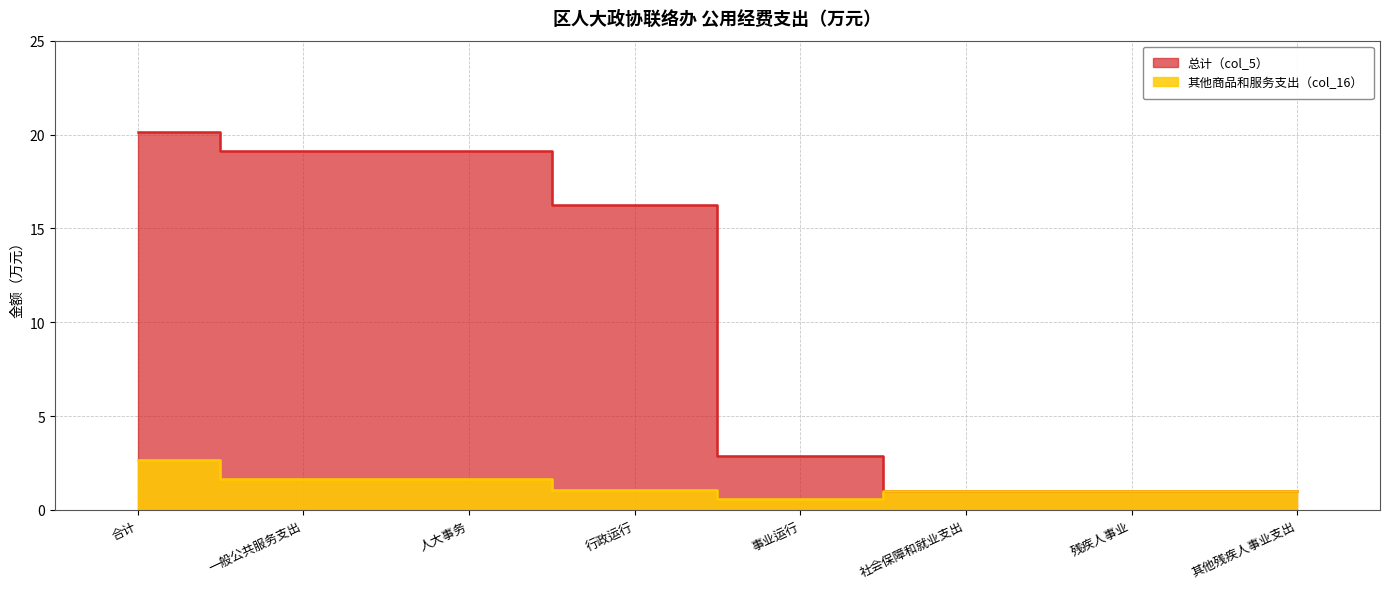

At 社会保障和就业支出, list the series in order from largest to smallest.

总计（col_5）, 其他商品和服务支出（col_16）